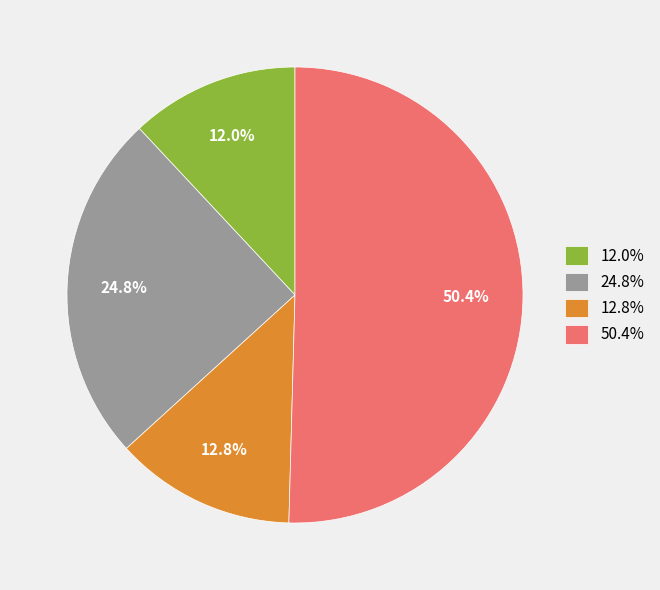

Combined, what portion of the pie is 50.4% and 12.0%?

62.4%